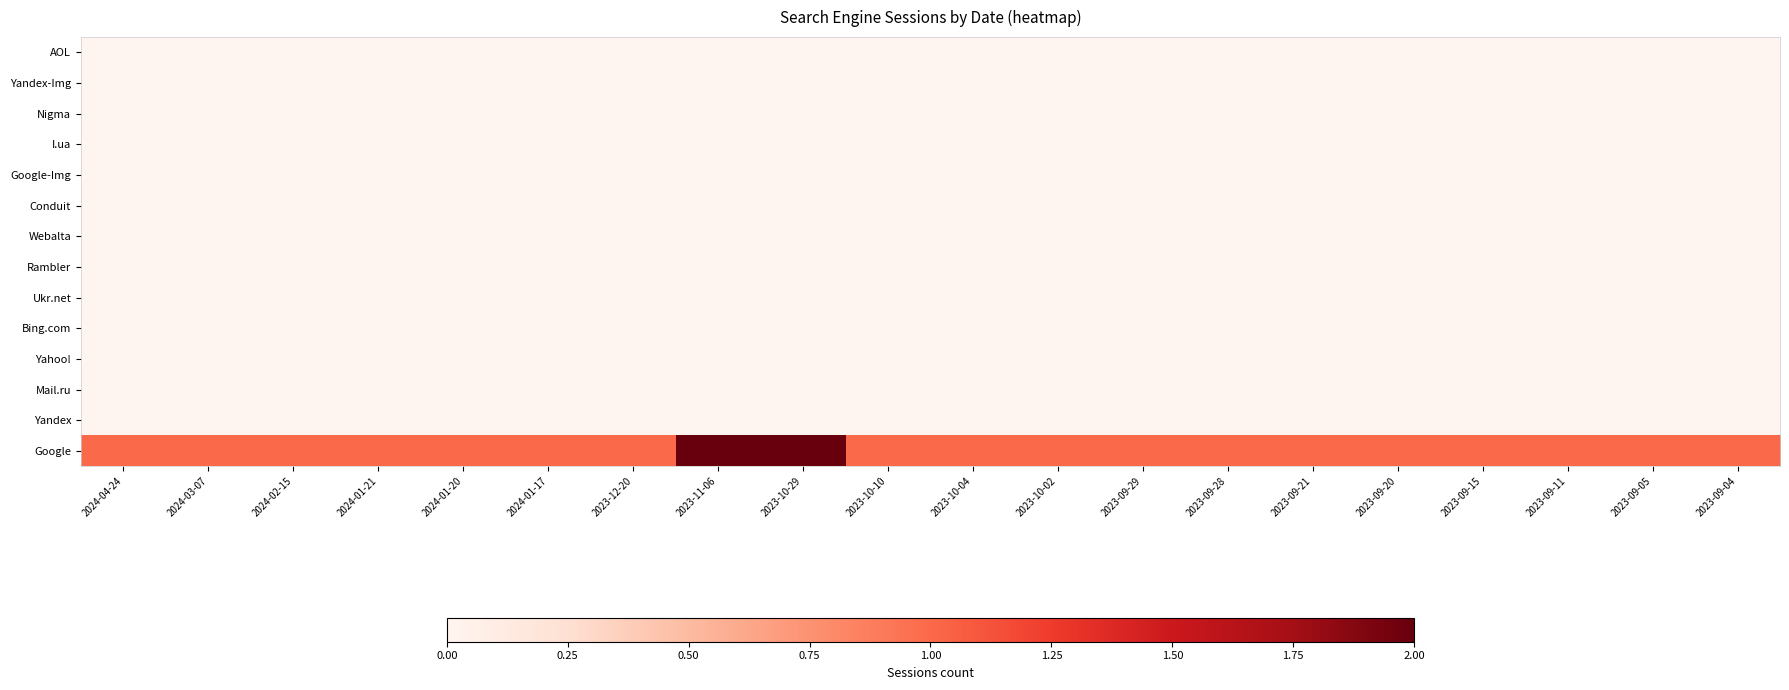

Reading right to left, transcribe all the data shown in this chart.

Google: 2023-09-04=1	2023-09-05=1	2023-09-11=1	2023-09-15=1	2023-09-20=1	2023-09-21=1	2023-09-28=1	2023-09-29=1	2023-10-02=1	2023-10-04=1	2023-10-10=1	2023-10-29=2	2023-11-06=2	2023-12-20=1	2024-01-17=1	2024-01-20=1	2024-01-21=1	2024-02-15=1	2024-03-07=1	2024-04-24=1
Yandex: 2023-09-04=0	2023-09-05=0	2023-09-11=0	2023-09-15=0	2023-09-20=0	2023-09-21=0	2023-09-28=0	2023-09-29=0	2023-10-02=0	2023-10-04=0	2023-10-10=0	2023-10-29=0	2023-11-06=0	2023-12-20=0	2024-01-17=0	2024-01-20=0	2024-01-21=0	2024-02-15=0	2024-03-07=0	2024-04-24=0
Mail.ru: 2023-09-04=0	2023-09-05=0	2023-09-11=0	2023-09-15=0	2023-09-20=0	2023-09-21=0	2023-09-28=0	2023-09-29=0	2023-10-02=0	2023-10-04=0	2023-10-10=0	2023-10-29=0	2023-11-06=0	2023-12-20=0	2024-01-17=0	2024-01-20=0	2024-01-21=0	2024-02-15=0	2024-03-07=0	2024-04-24=0
Yahoo!: 2023-09-04=0	2023-09-05=0	2023-09-11=0	2023-09-15=0	2023-09-20=0	2023-09-21=0	2023-09-28=0	2023-09-29=0	2023-10-02=0	2023-10-04=0	2023-10-10=0	2023-10-29=0	2023-11-06=0	2023-12-20=0	2024-01-17=0	2024-01-20=0	2024-01-21=0	2024-02-15=0	2024-03-07=0	2024-04-24=0
Bing.com: 2023-09-04=0	2023-09-05=0	2023-09-11=0	2023-09-15=0	2023-09-20=0	2023-09-21=0	2023-09-28=0	2023-09-29=0	2023-10-02=0	2023-10-04=0	2023-10-10=0	2023-10-29=0	2023-11-06=0	2023-12-20=0	2024-01-17=0	2024-01-20=0	2024-01-21=0	2024-02-15=0	2024-03-07=0	2024-04-24=0
Ukr.net: 2023-09-04=0	2023-09-05=0	2023-09-11=0	2023-09-15=0	2023-09-20=0	2023-09-21=0	2023-09-28=0	2023-09-29=0	2023-10-02=0	2023-10-04=0	2023-10-10=0	2023-10-29=0	2023-11-06=0	2023-12-20=0	2024-01-17=0	2024-01-20=0	2024-01-21=0	2024-02-15=0	2024-03-07=0	2024-04-24=0
Rambler: 2023-09-04=0	2023-09-05=0	2023-09-11=0	2023-09-15=0	2023-09-20=0	2023-09-21=0	2023-09-28=0	2023-09-29=0	2023-10-02=0	2023-10-04=0	2023-10-10=0	2023-10-29=0	2023-11-06=0	2023-12-20=0	2024-01-17=0	2024-01-20=0	2024-01-21=0	2024-02-15=0	2024-03-07=0	2024-04-24=0
Webalta: 2023-09-04=0	2023-09-05=0	2023-09-11=0	2023-09-15=0	2023-09-20=0	2023-09-21=0	2023-09-28=0	2023-09-29=0	2023-10-02=0	2023-10-04=0	2023-10-10=0	2023-10-29=0	2023-11-06=0	2023-12-20=0	2024-01-17=0	2024-01-20=0	2024-01-21=0	2024-02-15=0	2024-03-07=0	2024-04-24=0
Conduit: 2023-09-04=0	2023-09-05=0	2023-09-11=0	2023-09-15=0	2023-09-20=0	2023-09-21=0	2023-09-28=0	2023-09-29=0	2023-10-02=0	2023-10-04=0	2023-10-10=0	2023-10-29=0	2023-11-06=0	2023-12-20=0	2024-01-17=0	2024-01-20=0	2024-01-21=0	2024-02-15=0	2024-03-07=0	2024-04-24=0
Google-Img: 2023-09-04=0	2023-09-05=0	2023-09-11=0	2023-09-15=0	2023-09-20=0	2023-09-21=0	2023-09-28=0	2023-09-29=0	2023-10-02=0	2023-10-04=0	2023-10-10=0	2023-10-29=0	2023-11-06=0	2023-12-20=0	2024-01-17=0	2024-01-20=0	2024-01-21=0	2024-02-15=0	2024-03-07=0	2024-04-24=0
I.ua: 2023-09-04=0	2023-09-05=0	2023-09-11=0	2023-09-15=0	2023-09-20=0	2023-09-21=0	2023-09-28=0	2023-09-29=0	2023-10-02=0	2023-10-04=0	2023-10-10=0	2023-10-29=0	2023-11-06=0	2023-12-20=0	2024-01-17=0	2024-01-20=0	2024-01-21=0	2024-02-15=0	2024-03-07=0	2024-04-24=0
Nigma: 2023-09-04=0	2023-09-05=0	2023-09-11=0	2023-09-15=0	2023-09-20=0	2023-09-21=0	2023-09-28=0	2023-09-29=0	2023-10-02=0	2023-10-04=0	2023-10-10=0	2023-10-29=0	2023-11-06=0	2023-12-20=0	2024-01-17=0	2024-01-20=0	2024-01-21=0	2024-02-15=0	2024-03-07=0	2024-04-24=0
Yandex-Img: 2023-09-04=0	2023-09-05=0	2023-09-11=0	2023-09-15=0	2023-09-20=0	2023-09-21=0	2023-09-28=0	2023-09-29=0	2023-10-02=0	2023-10-04=0	2023-10-10=0	2023-10-29=0	2023-11-06=0	2023-12-20=0	2024-01-17=0	2024-01-20=0	2024-01-21=0	2024-02-15=0	2024-03-07=0	2024-04-24=0
AOL: 2023-09-04=0	2023-09-05=0	2023-09-11=0	2023-09-15=0	2023-09-20=0	2023-09-21=0	2023-09-28=0	2023-09-29=0	2023-10-02=0	2023-10-04=0	2023-10-10=0	2023-10-29=0	2023-11-06=0	2023-12-20=0	2024-01-17=0	2024-01-20=0	2024-01-21=0	2024-02-15=0	2024-03-07=0	2024-04-24=0